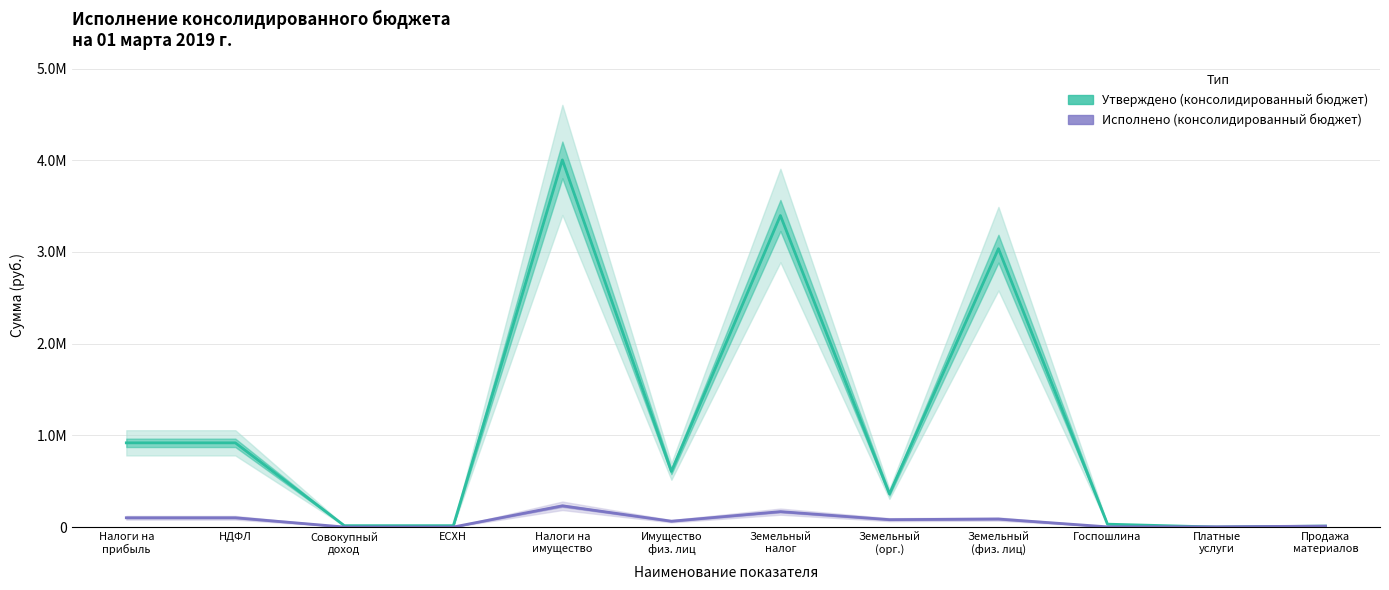

What is the difference between the Утверждено (консолидированный бюджет) values at Земельный
налог and Совокупный
доход?

3382900.0